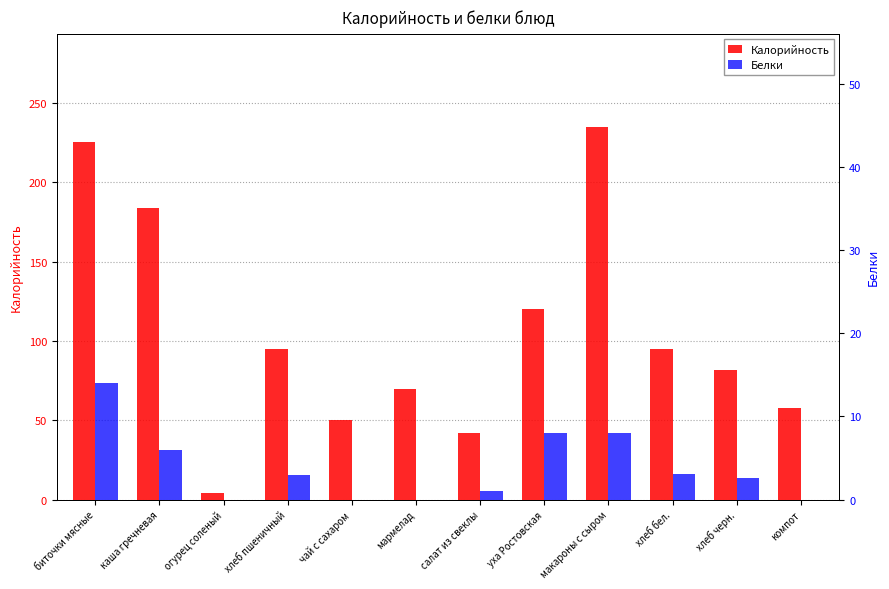

Rank the series at мармелад from highest to lowest value.

Калорийность, Белки